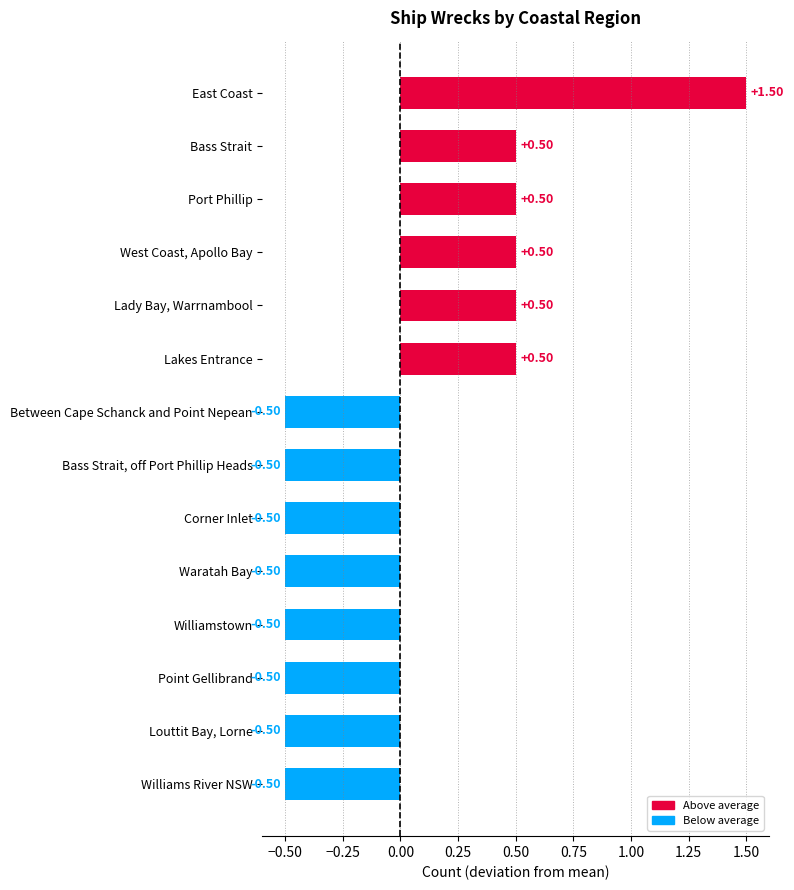

Are the bars horizontal?

Yes